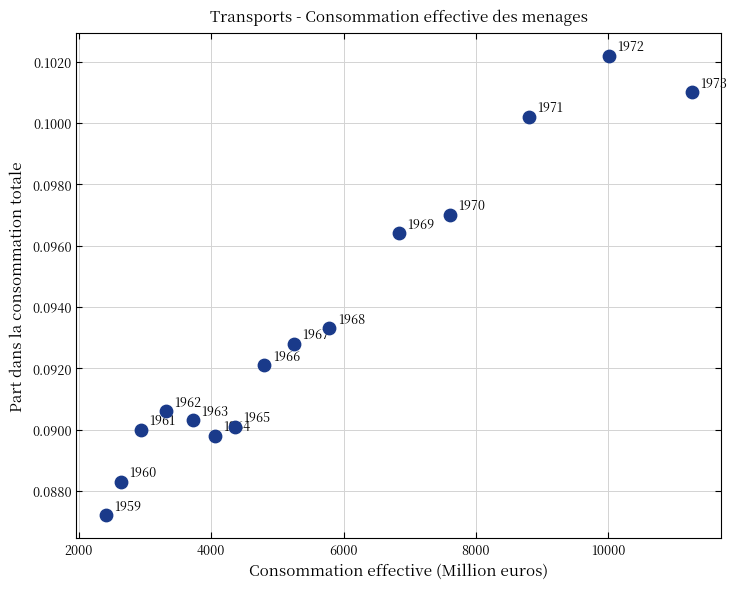

What is the range of X values (max minus min)?

8851.7